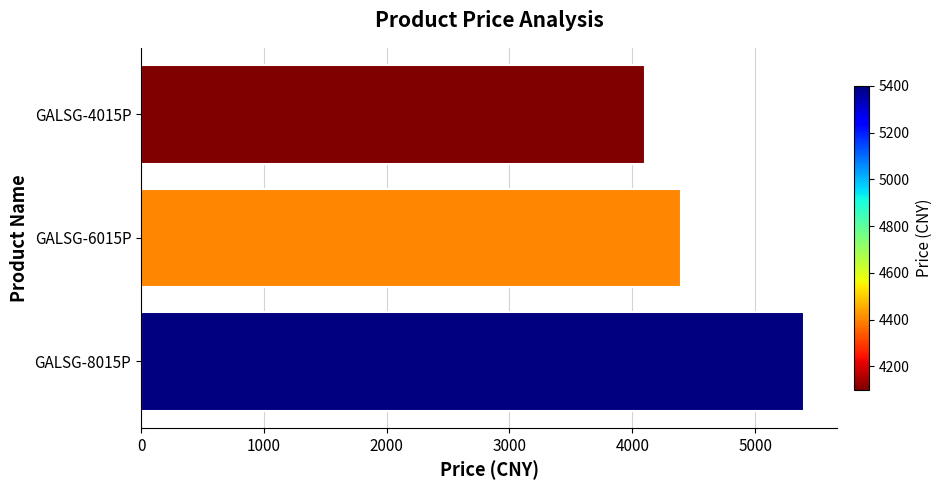

Does the chart contain any negative values?

No